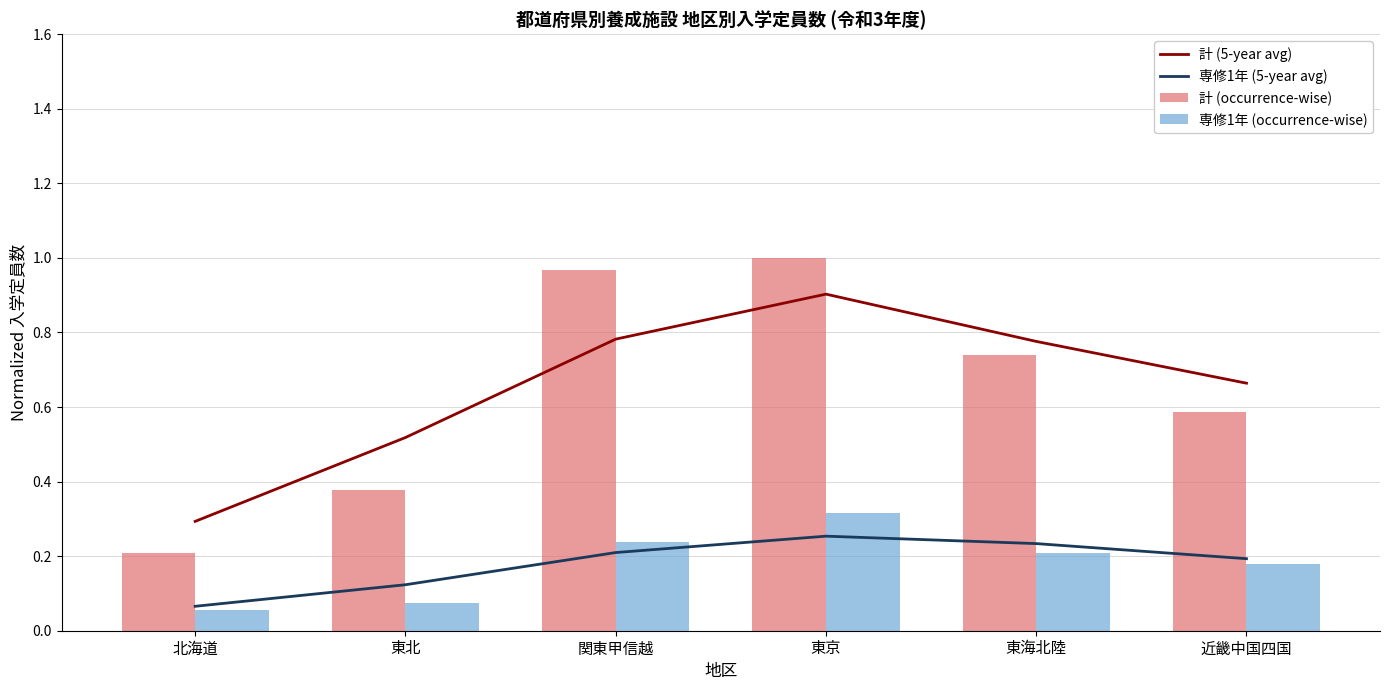

What is the maximum value for 専修1年 (5-year avg)?

0.3